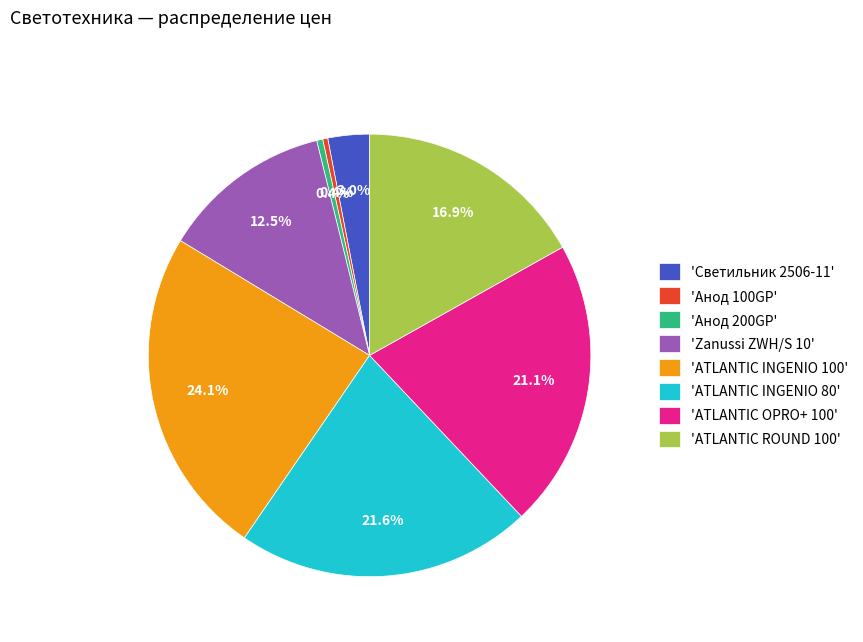

What is the largest slice in the pie chart?

'ATLANTIC INGENIO 100'